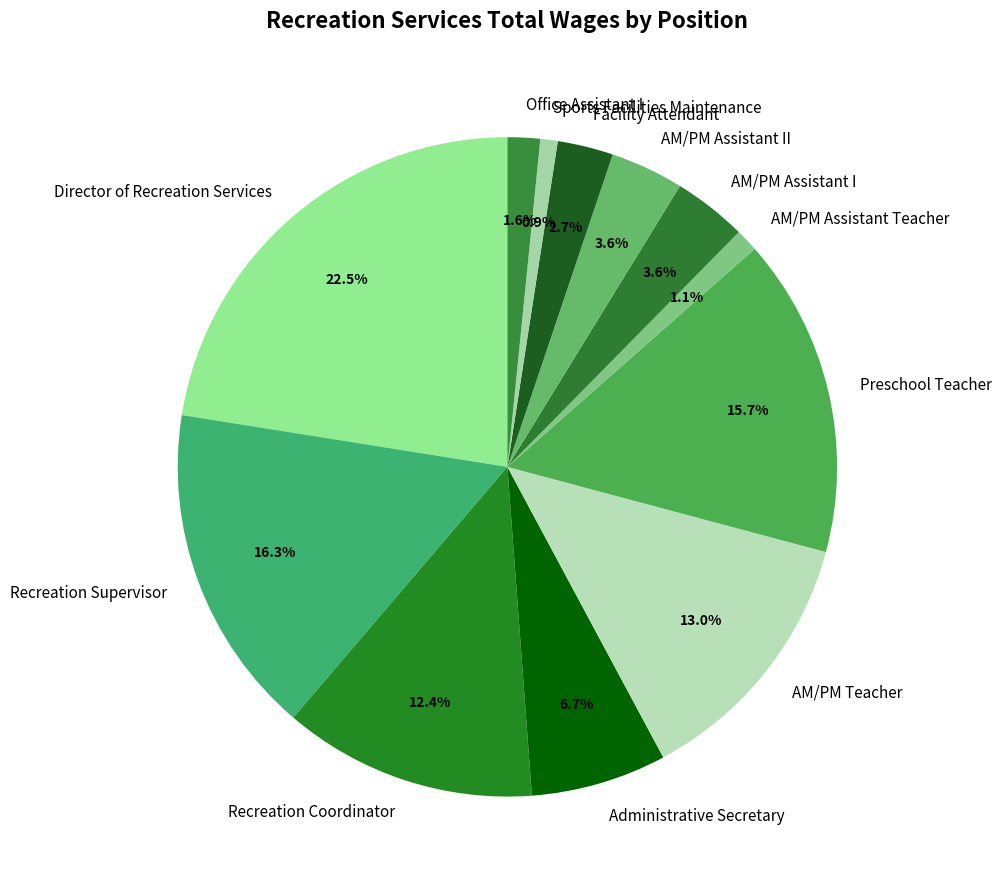

Approximately how many times larger is the value at AM/PM Assistant I compared to Administrative Secretary?

0.5